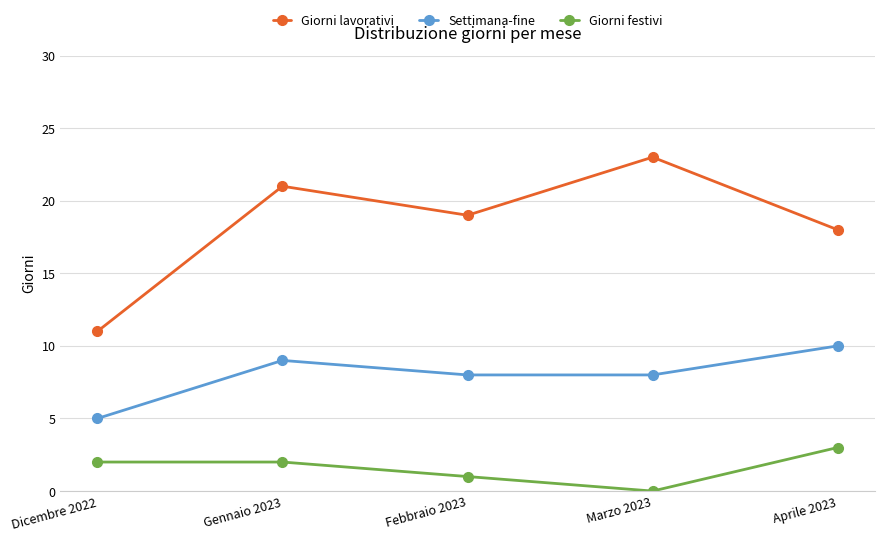

At which category is the sum across all series the highest?

Gennaio 2023